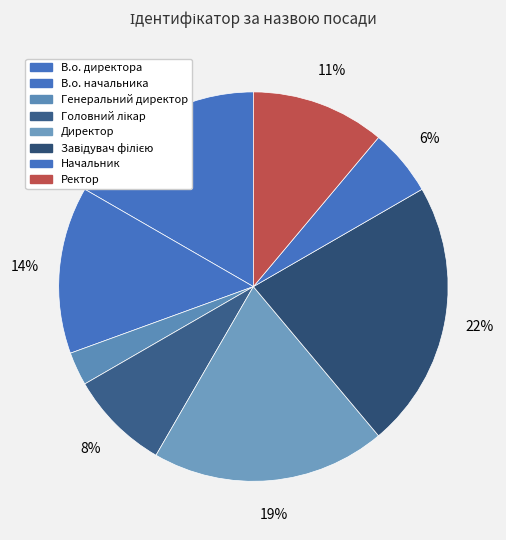

To the nearest percent, what portion does Ректор represent?

11%